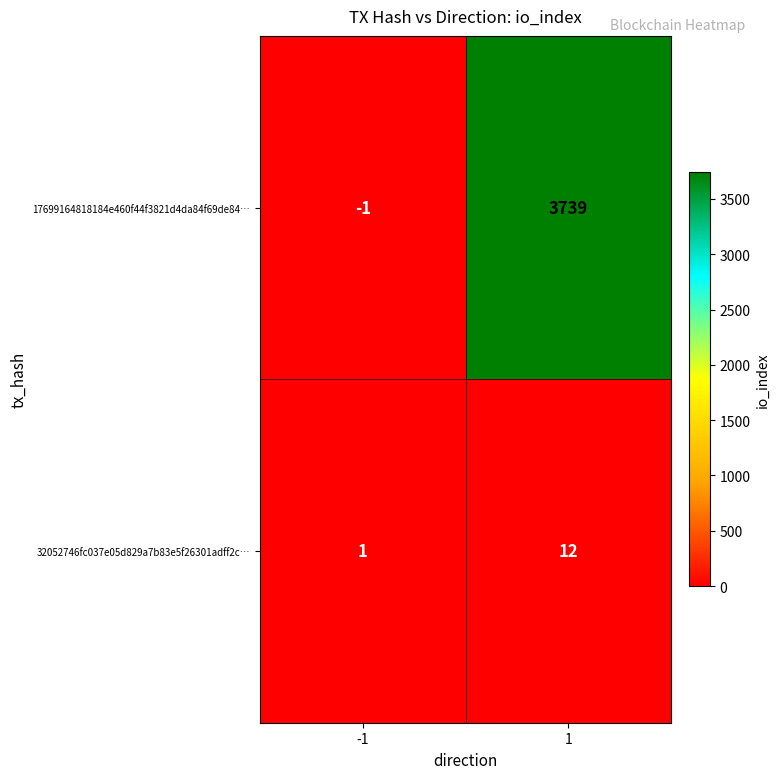

Reading right to left, list all the values displayed in this chart.

17699164818184e460f44f3821d4da84f69de84…: 3739	-1
32052746fc037e05d829a7b83e5f26301adff2c…: 12	1